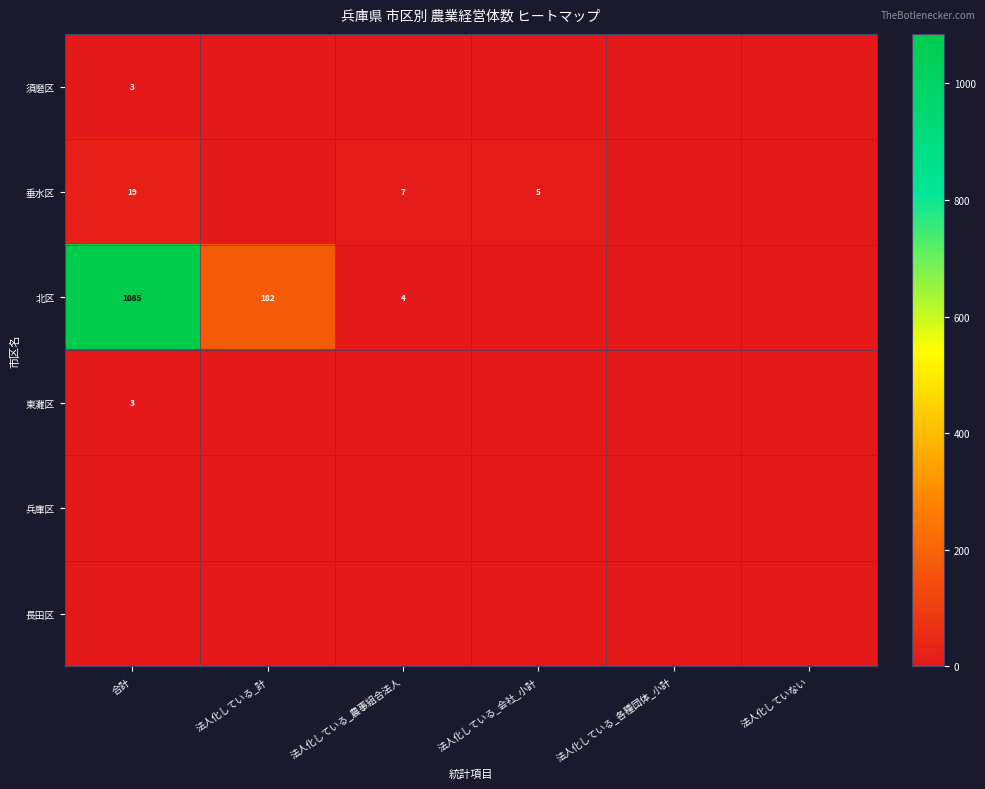

List the labels in order of 北区 value, largest first.

合計, 法人化している_計, 法人化している_農事組合法人, 法人化している_会社_小計, 法人化している_各種団体_小計, 法人化していない